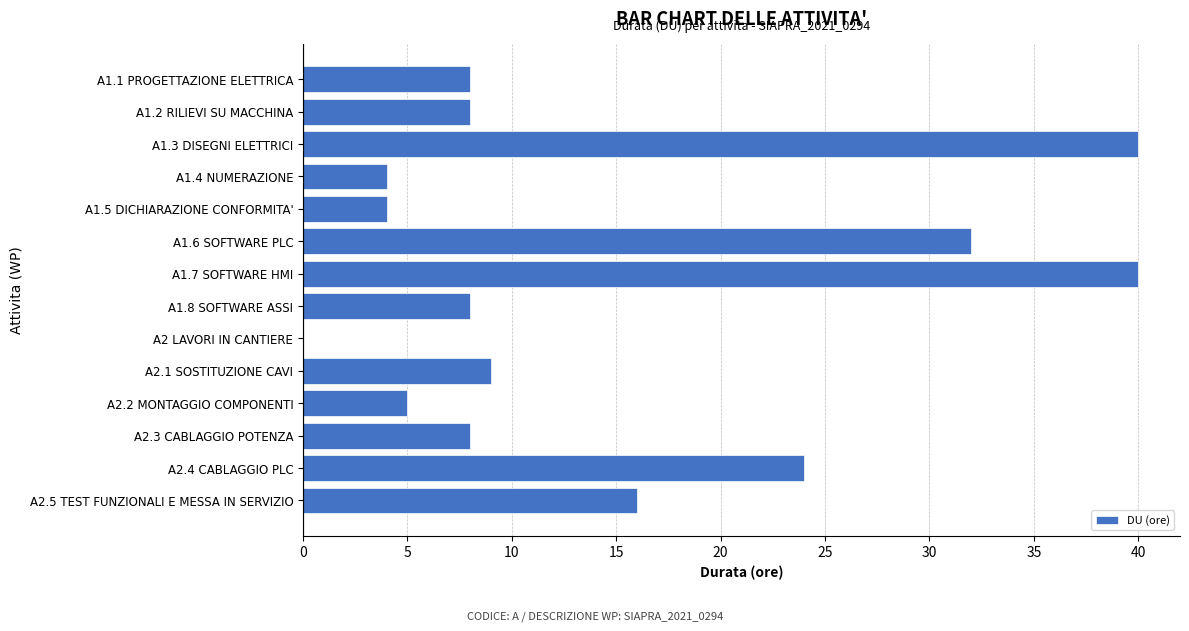

Reading top to bottom, transcribe all the data shown in this chart.

A1.1 PROGETTAZIONE ELETTRICA=8	A1.2 RILIEVI SU MACCHINA=8	A1.3 DISEGNI ELETTRICI=40	A1.4 NUMERAZIONE=4	A1.5 DICHIARAZIONE CONFORMITA'=4	A1.6 SOFTWARE PLC=32	A1.7 SOFTWARE HMI=40	A1.8 SOFTWARE ASSI=8	A2 LAVORI IN CANTIERE=0	A2.1 SOSTITUZIONE CAVI=9	A2.2 MONTAGGIO COMPONENTI=5	A2.3 CABLAGGIO POTENZA=8	A2.4 CABLAGGIO PLC=24	A2.5 TEST FUNZIONALI E MESSA IN SERVIZIO=16